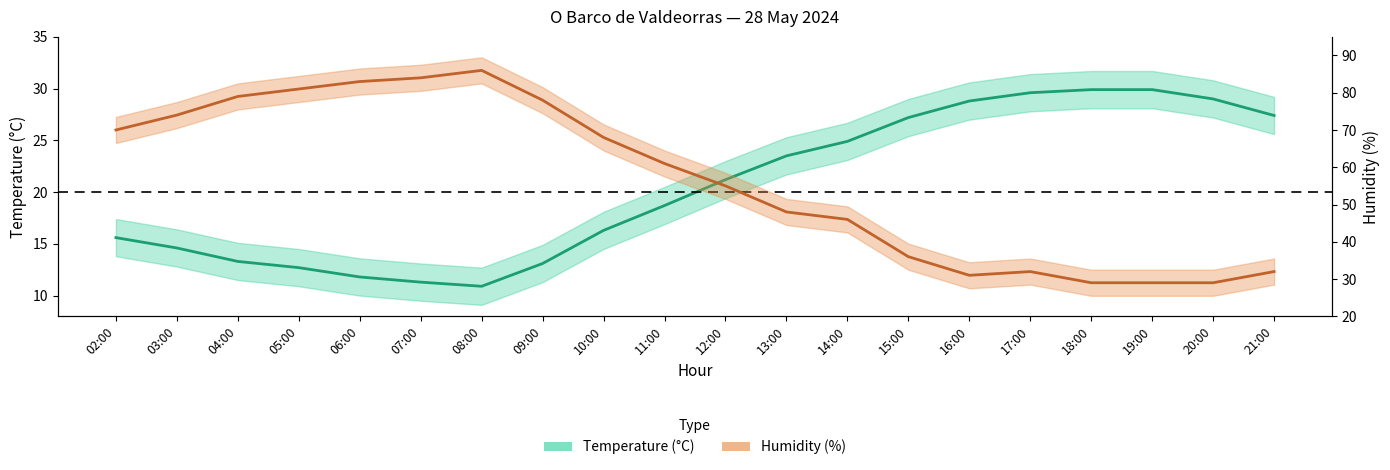

At which label does Temperature first exceed 21?

12:00